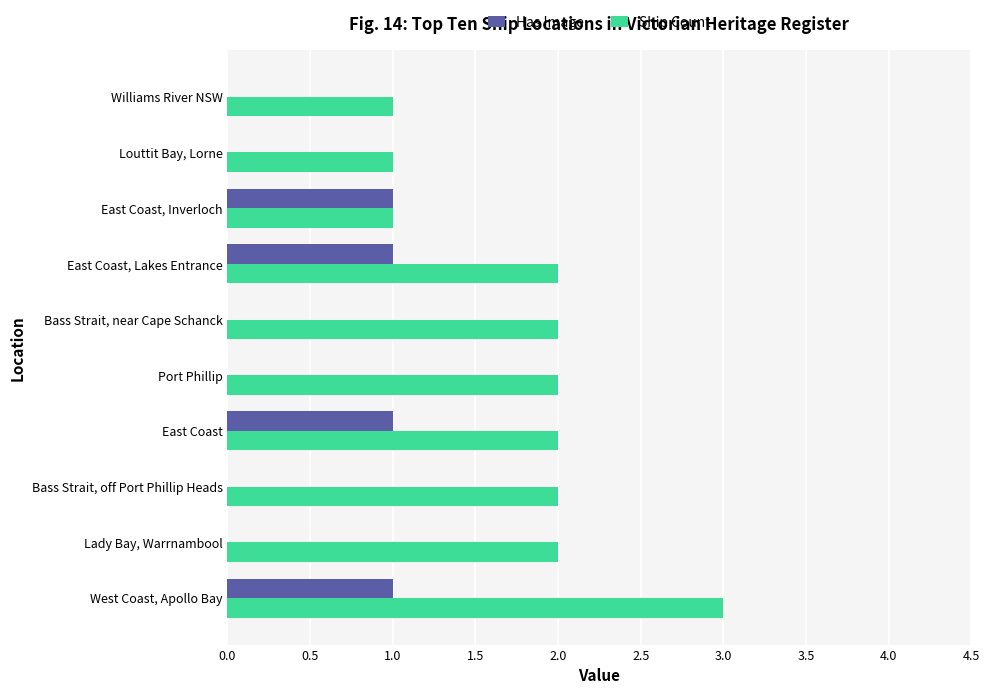

What is the sum of all Ship Count values?

18